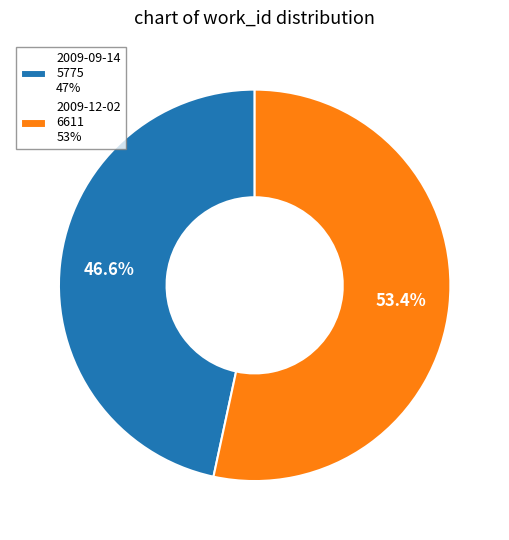

Which slice is the smallest?

2009-09-14